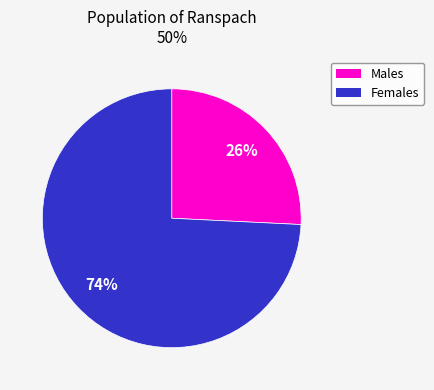

How many slices are in this pie chart?

2